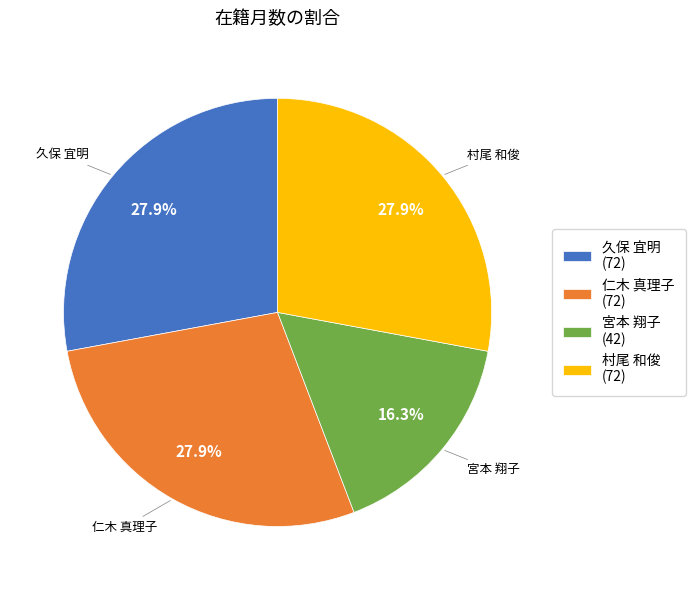

Does 仁木 真理子 represent more than half of the total?

No